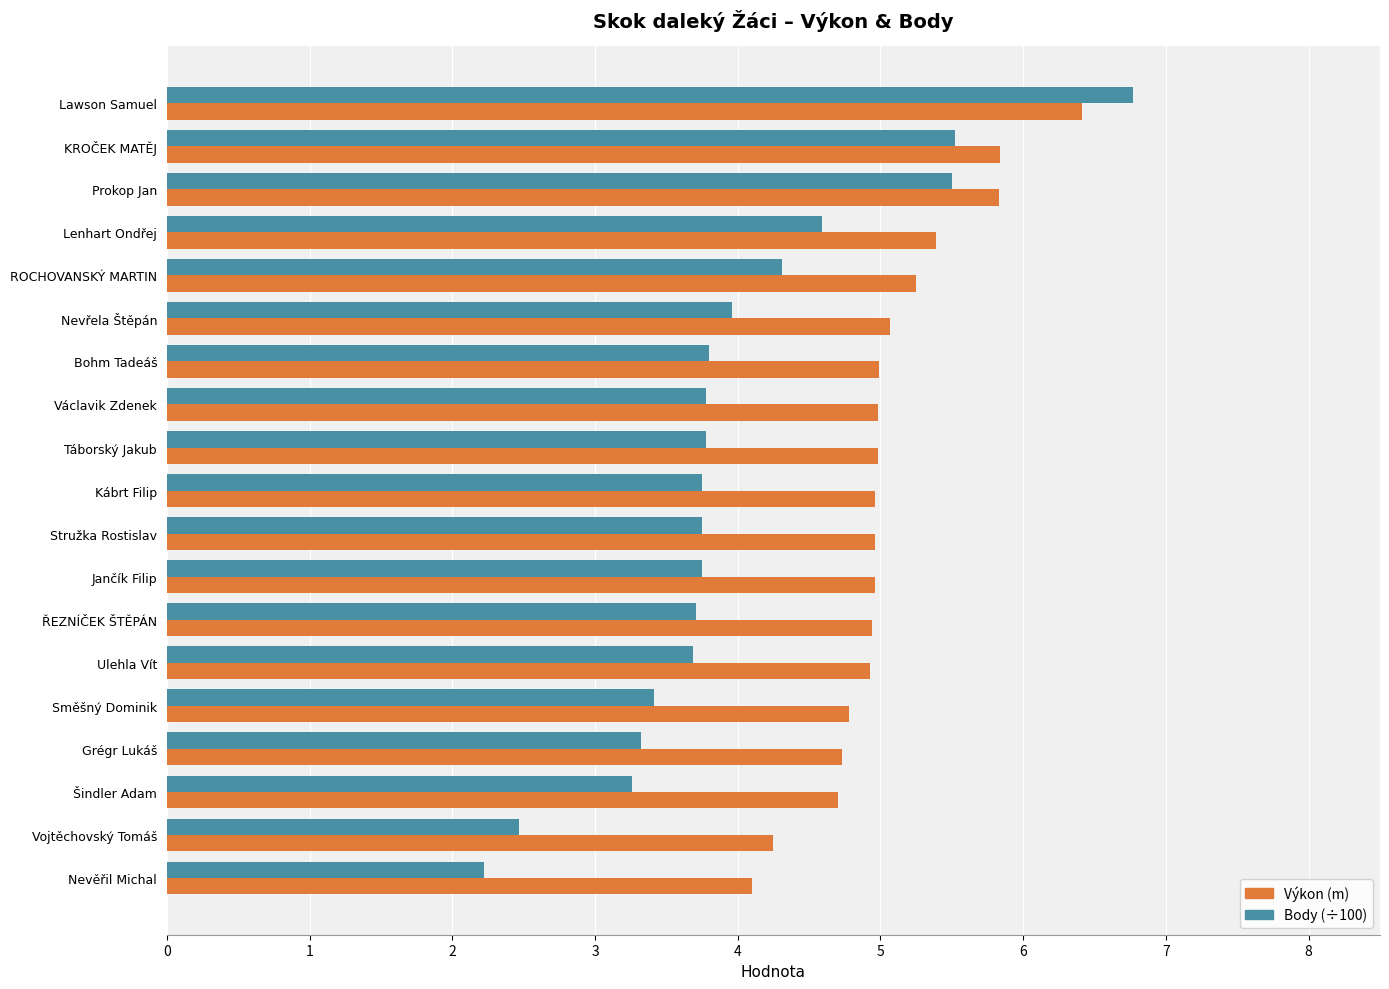

Which series has the largest range (max minus min)?

Body (÷100)